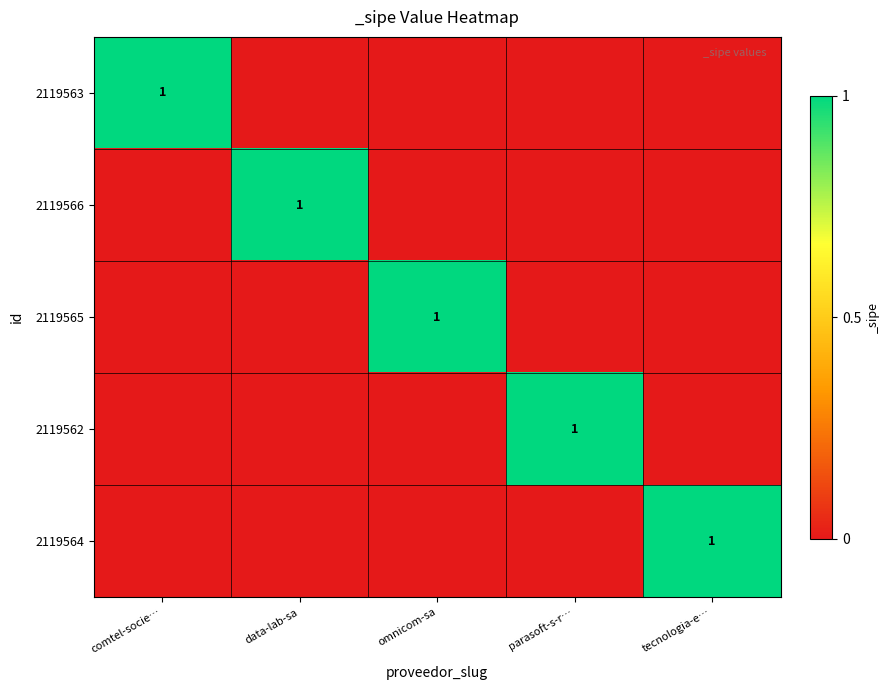

Is it true that 2119566 equals 1 at data-lab-sa?

True